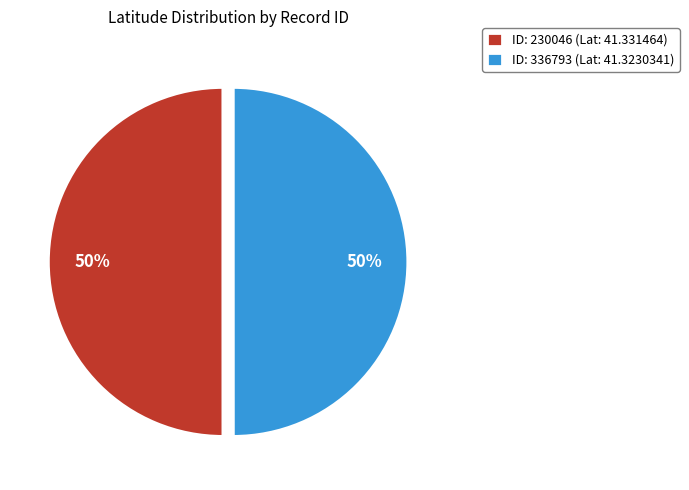

To the nearest percent, what portion does ID: 336793 (Lat: 41.3230341) represent?

50%